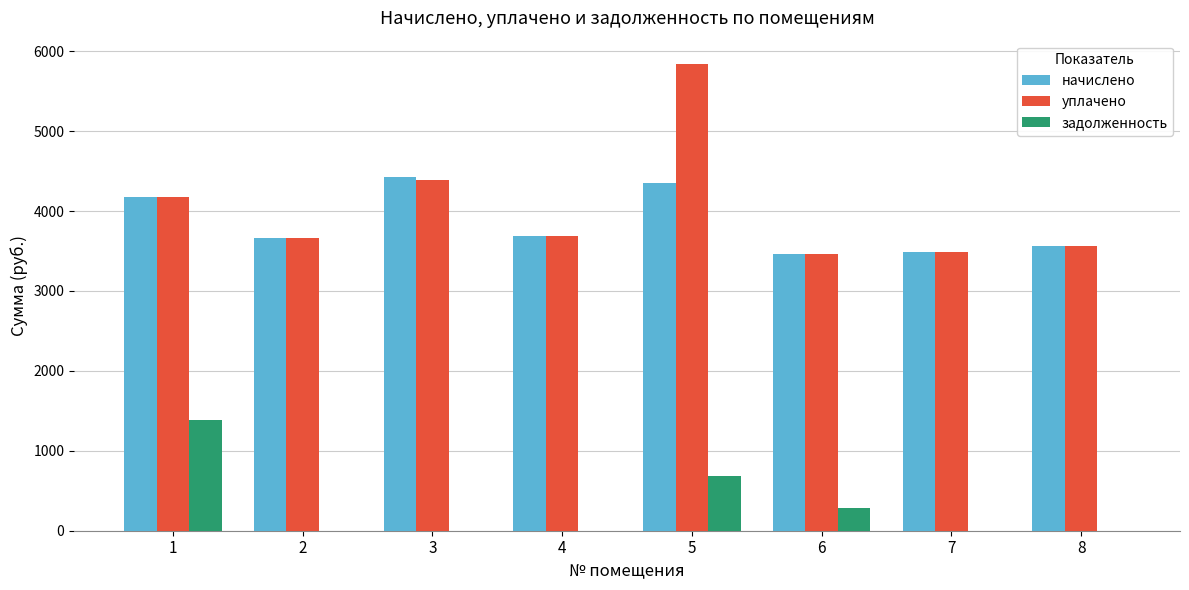

How many categories are shown in the chart?

8